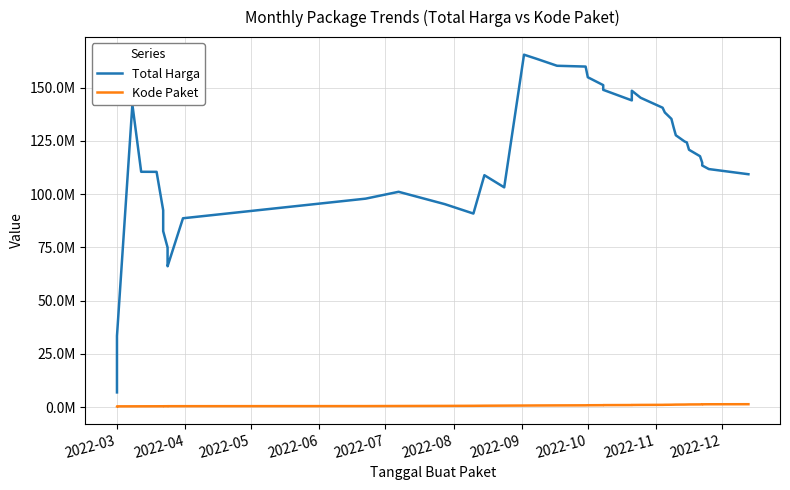

What is the difference between the maximum and minimum values in the Kode Paket series?

1006753.6